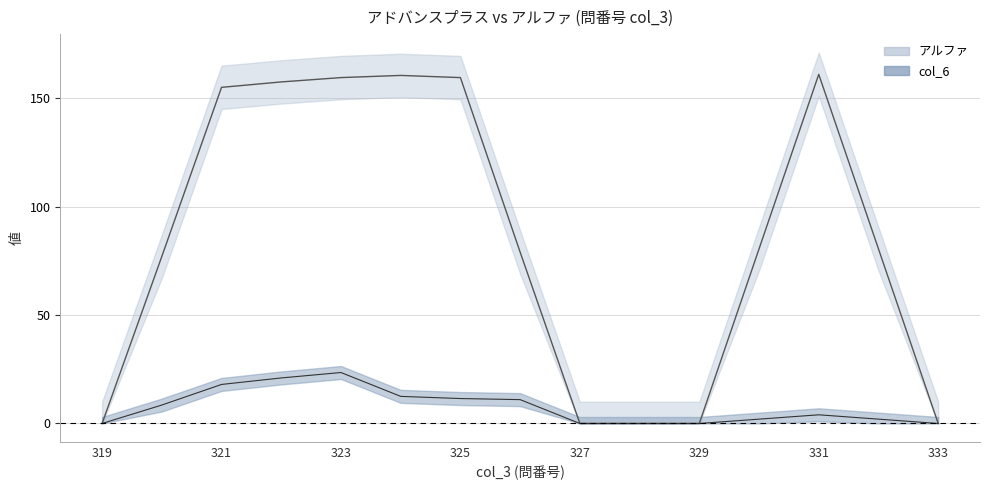

Rank the series at 330 from lowest to highest value.

col_6, アルファ